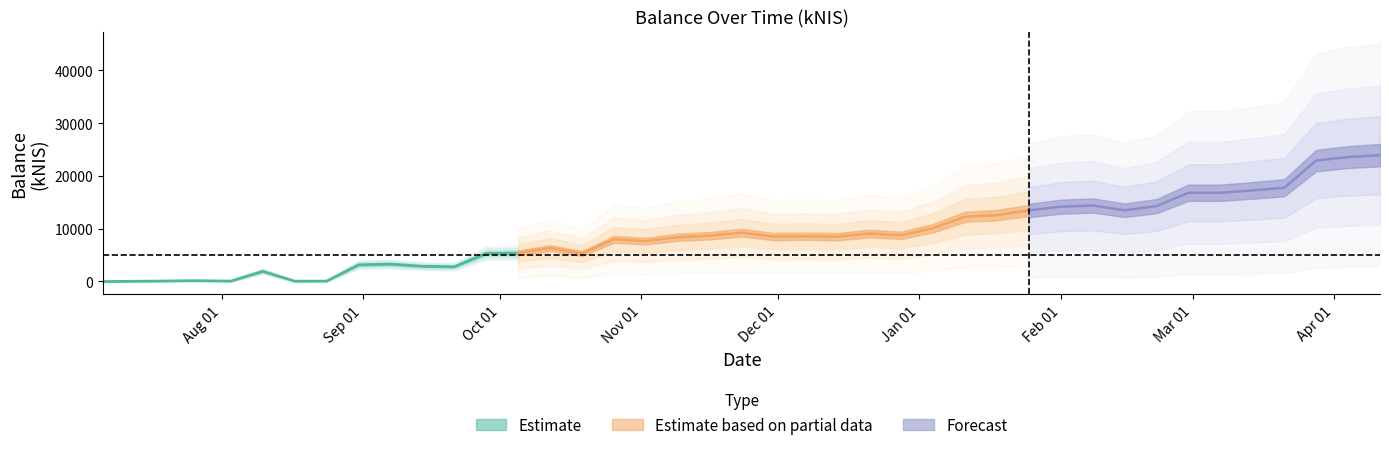

Which label corresponds to the largest value in the chart?

2024-04-11